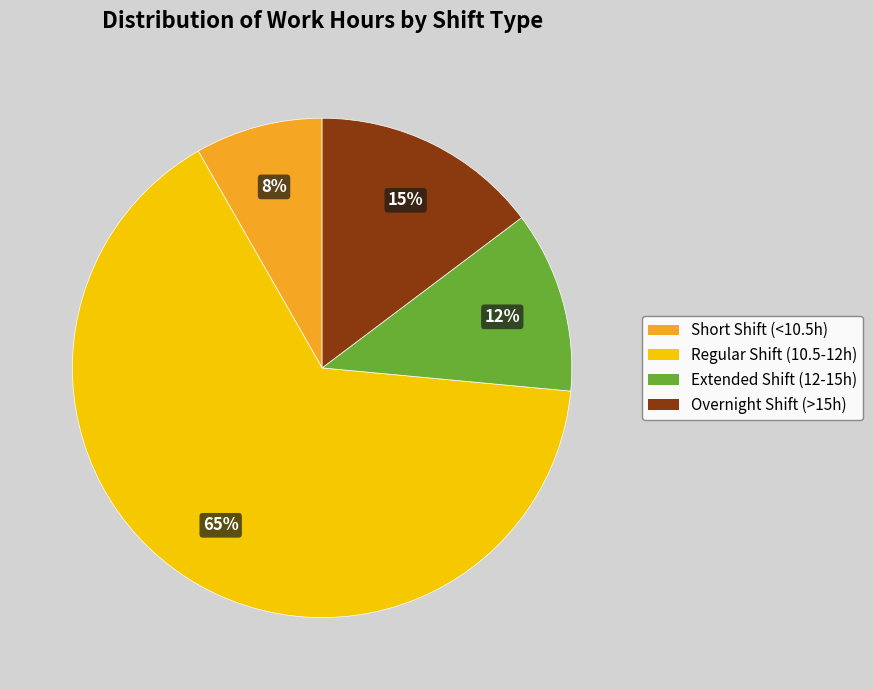

How many slices are in this pie chart?

4